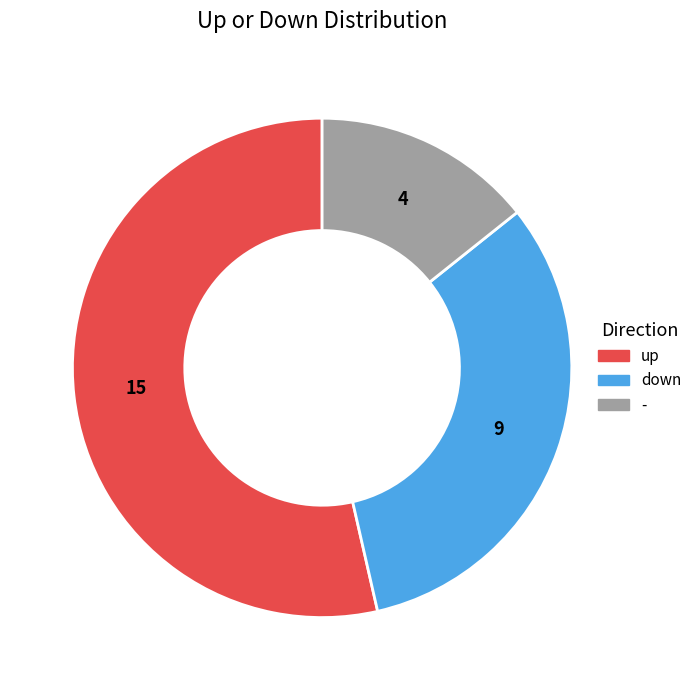

What is the majority slice?

up